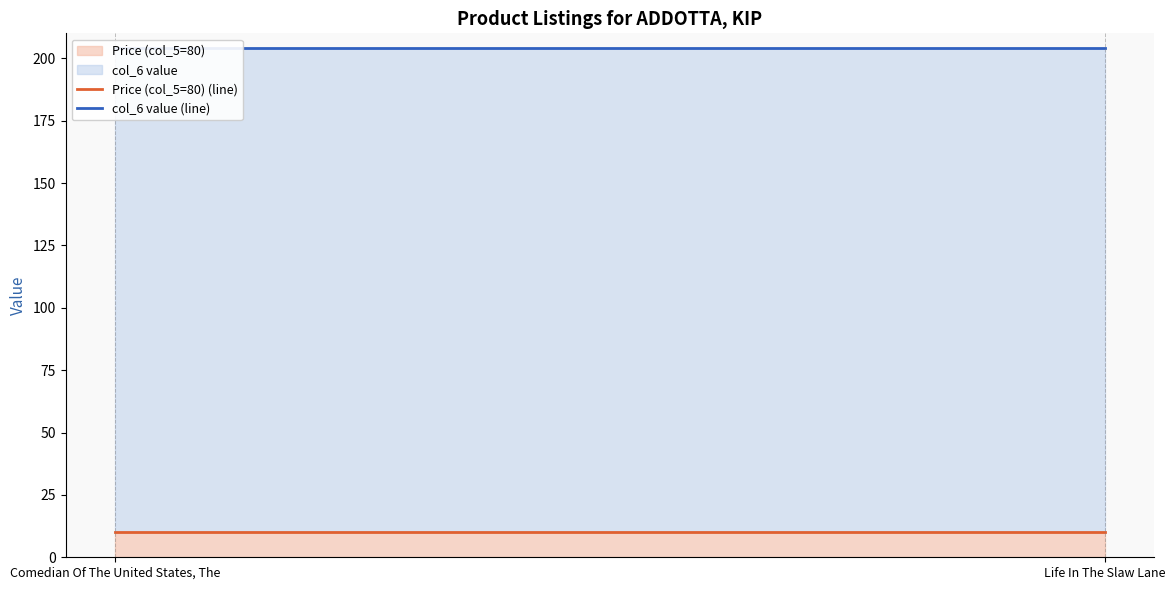

Reading left to right, transcribe all the data shown in this chart.

Price (col_5=80) (line): 10.0	10.0
col_6 value (line): 204.0	204.0